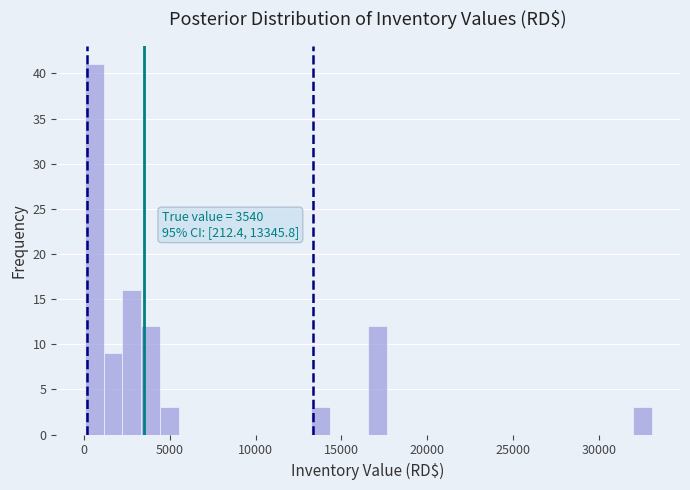

Read against the x-axis, roughly where is the centre of the tallest bar?

500